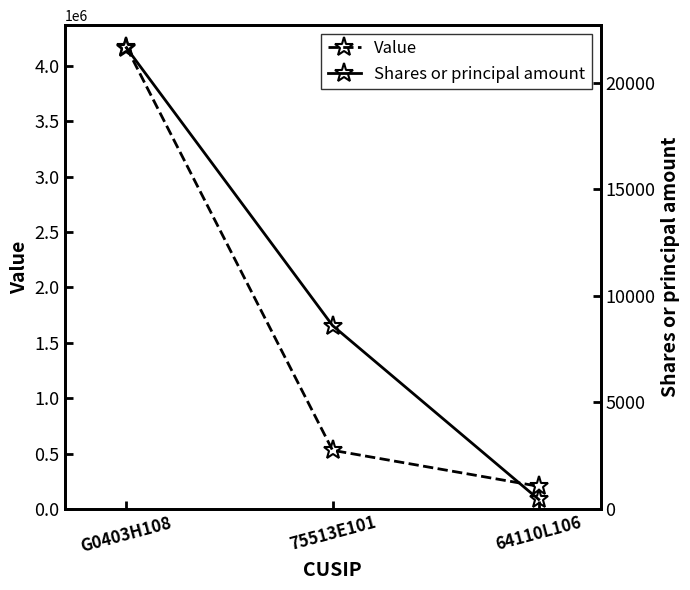

What is the total value across all series at 64110L106?

205450